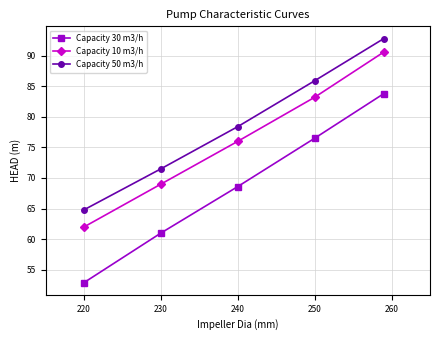

At how many categories does at least one series exceed 54?

5